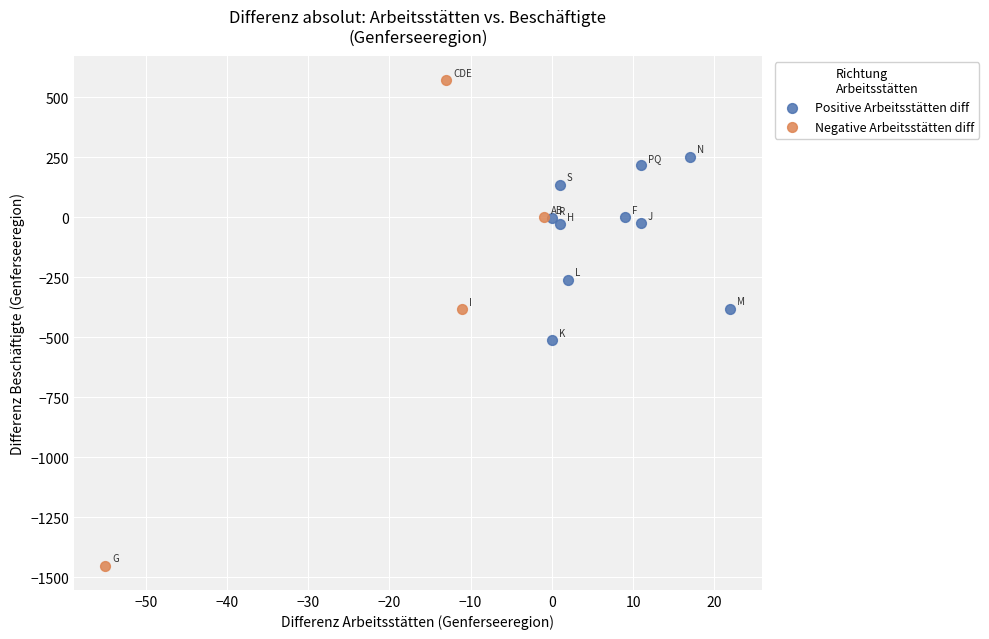

Which series has the widest spread of Y values?

Negative Arbeitsstätten diff